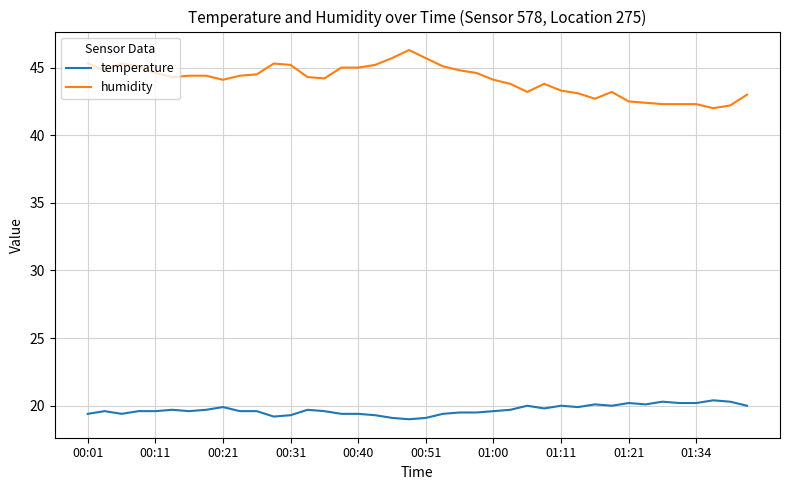

What is the lowest value of the temperature series?

19.0